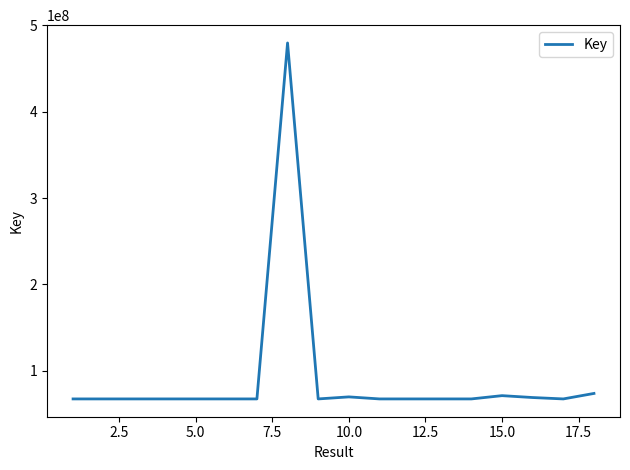

What is the greatest value displayed?

479421619